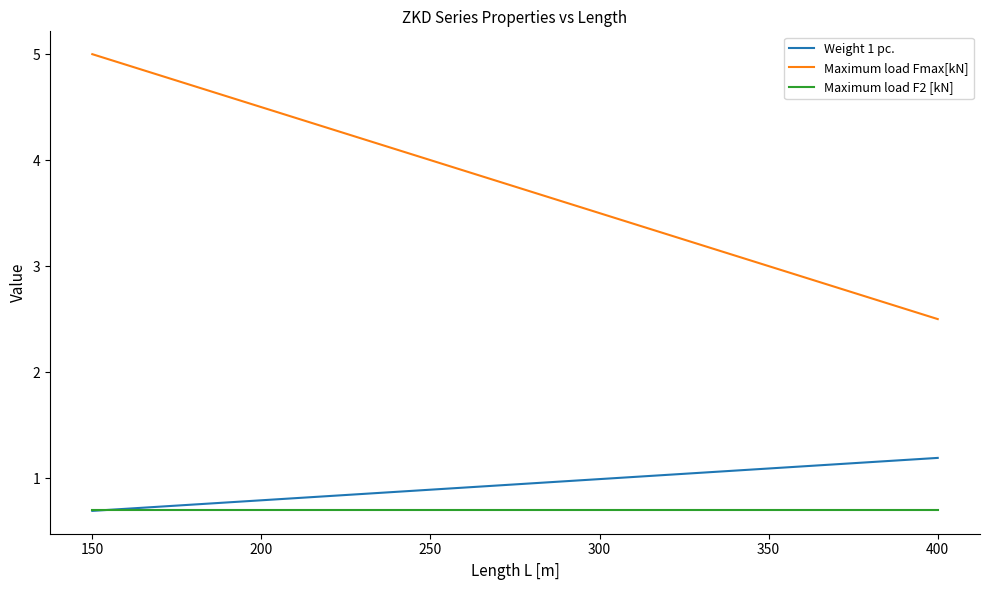

Which series ends up on top after the final intersection of Maximum load F2 [kN] and Weight 1 pc.?

Weight 1 pc.